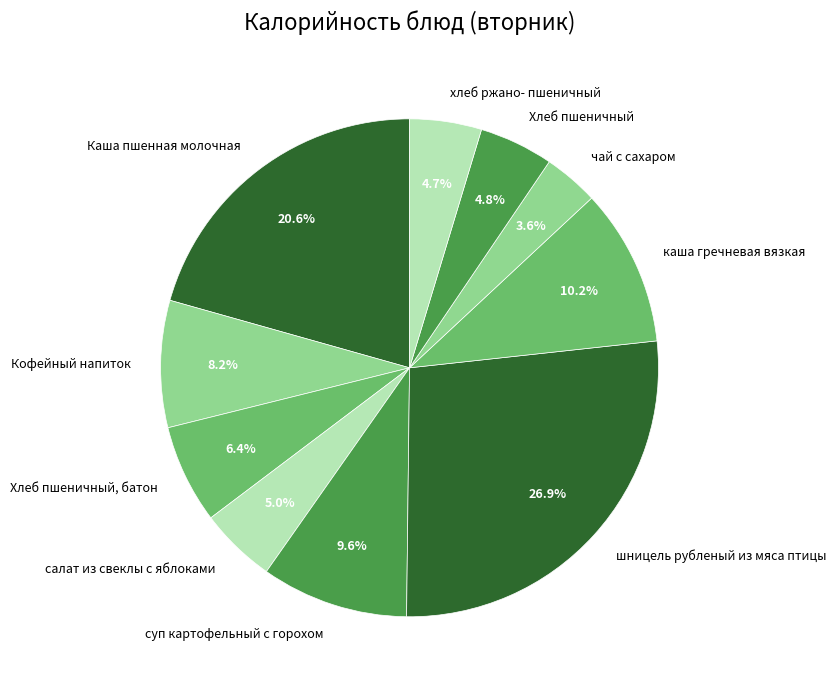

Do Хлеб пшеничный and суп картофельный с горохом together represent more than half of the pie?

No